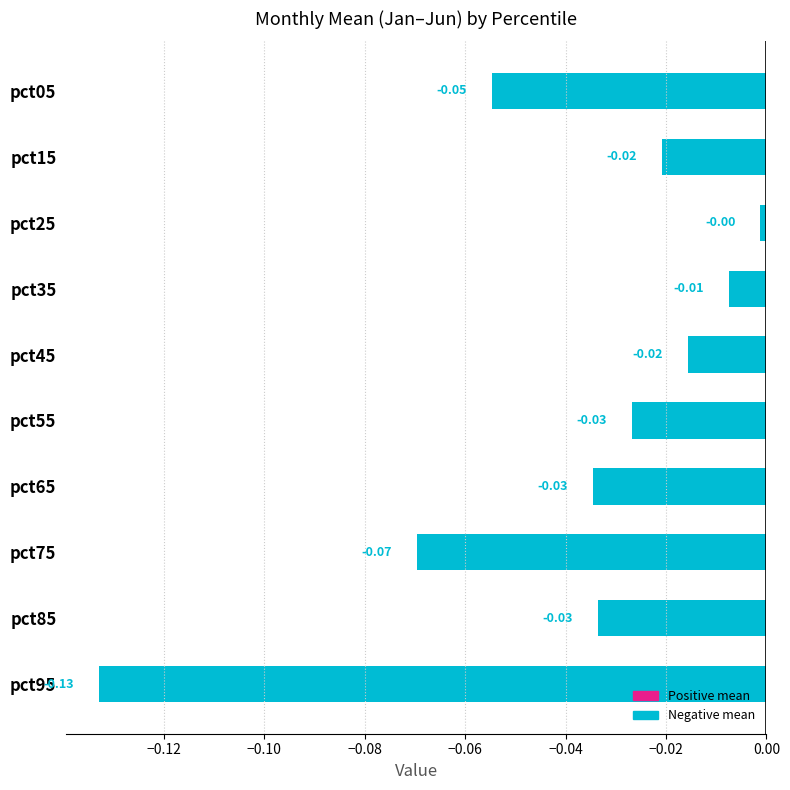

What is the sum of all values?

-0.4